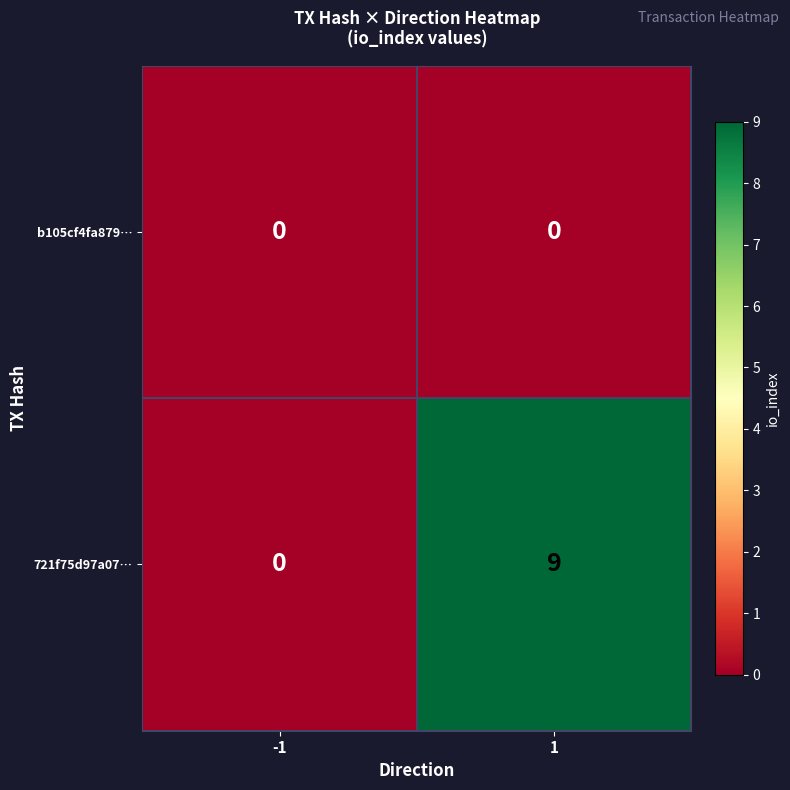

Reading left to right, what are all the values shown in this chart?

b105cf4fa879…: 0	0
721f75d97a07…: 0	9